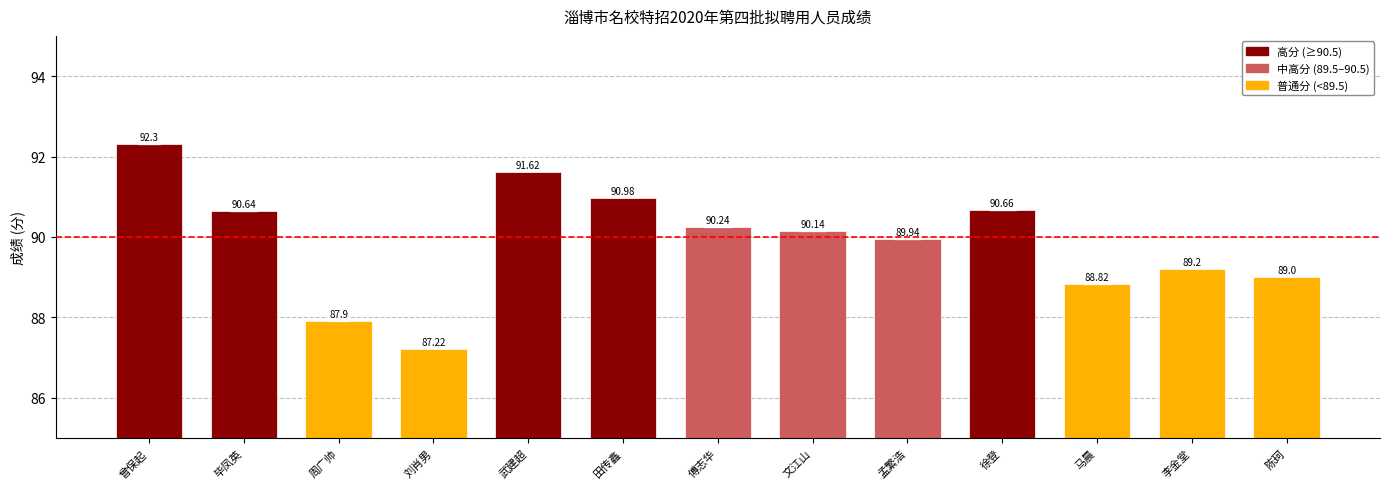

The chart shows a value of 30.5 at 陈珂. True or false?

False